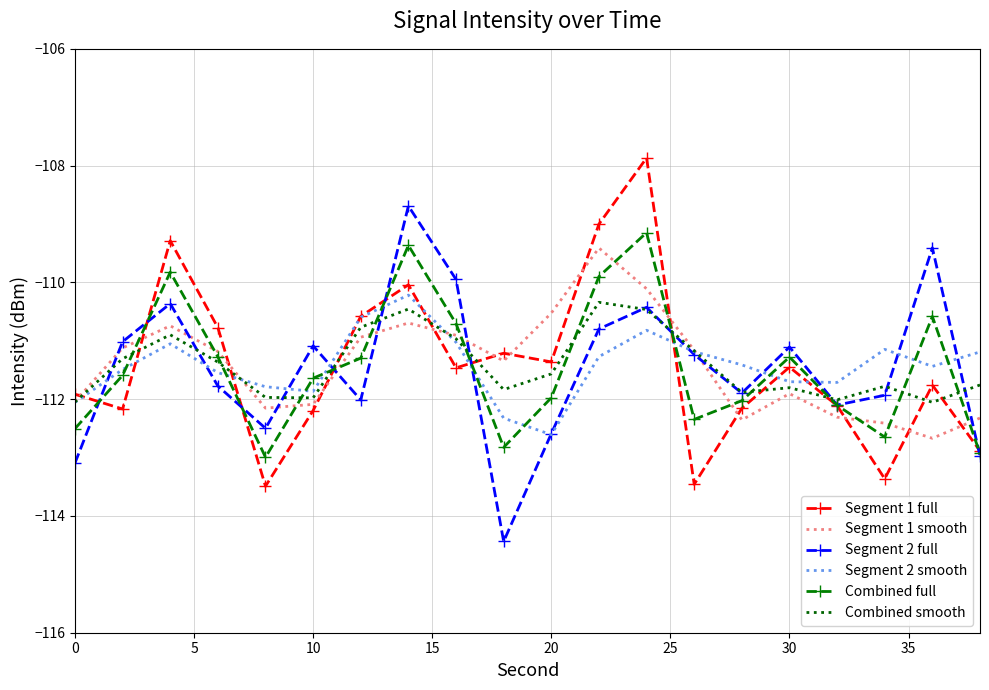

What is the smallest value displayed?

-114.4